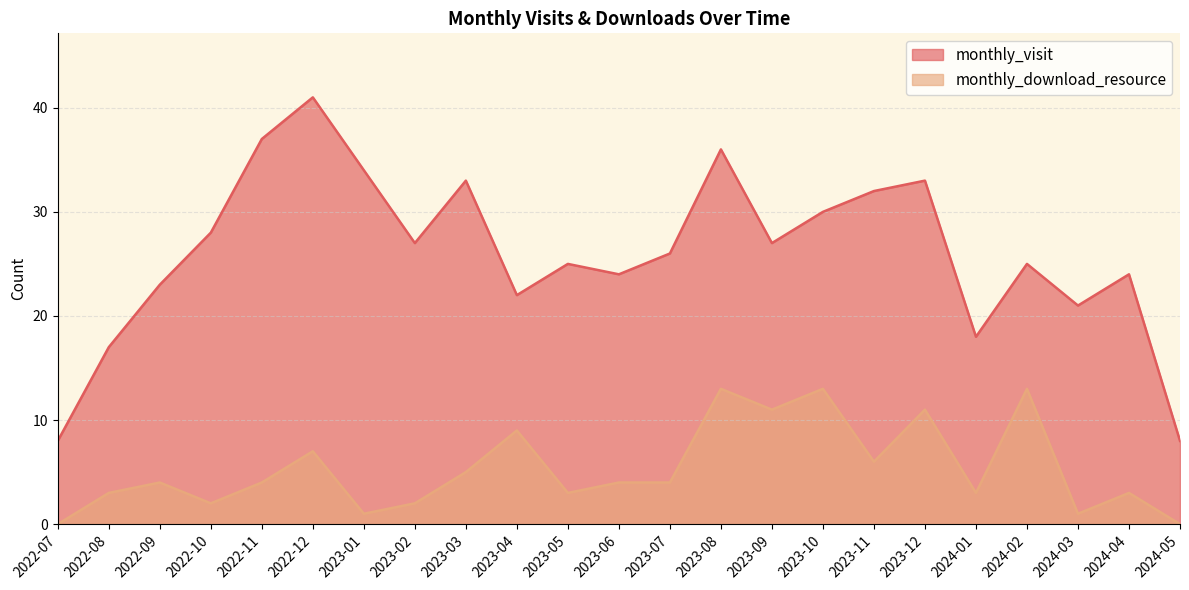

True or false: monthly_visit has a value of 26 at 2023-07.

True